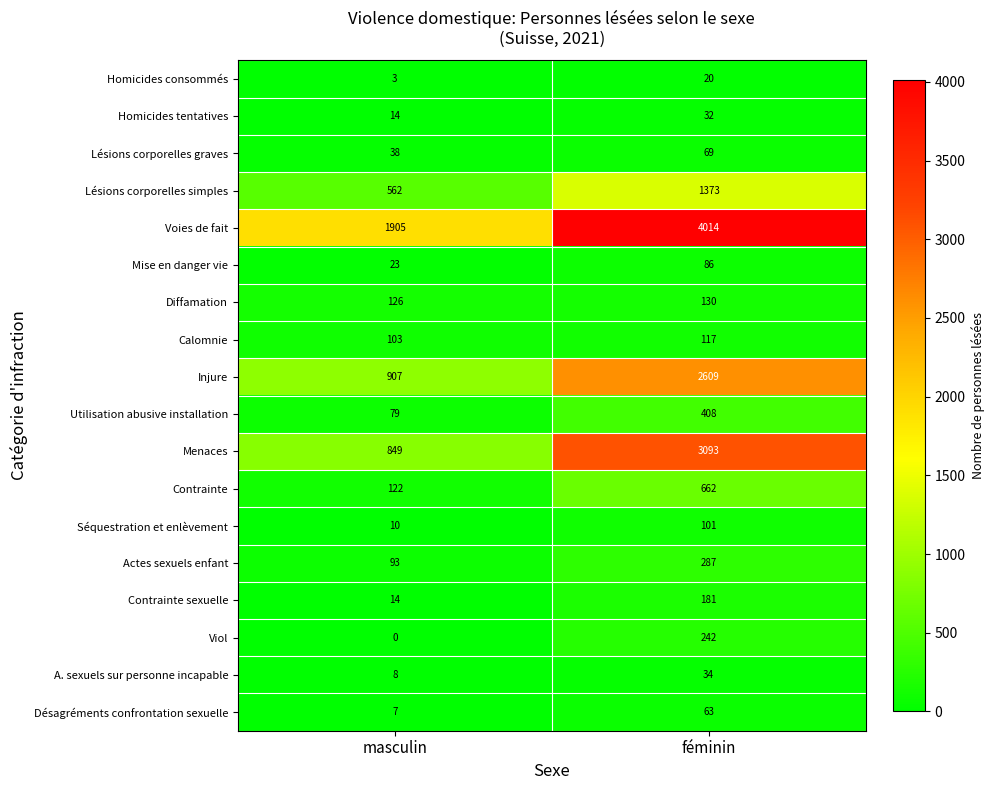

At which category is the sum across all series the highest?

féminin